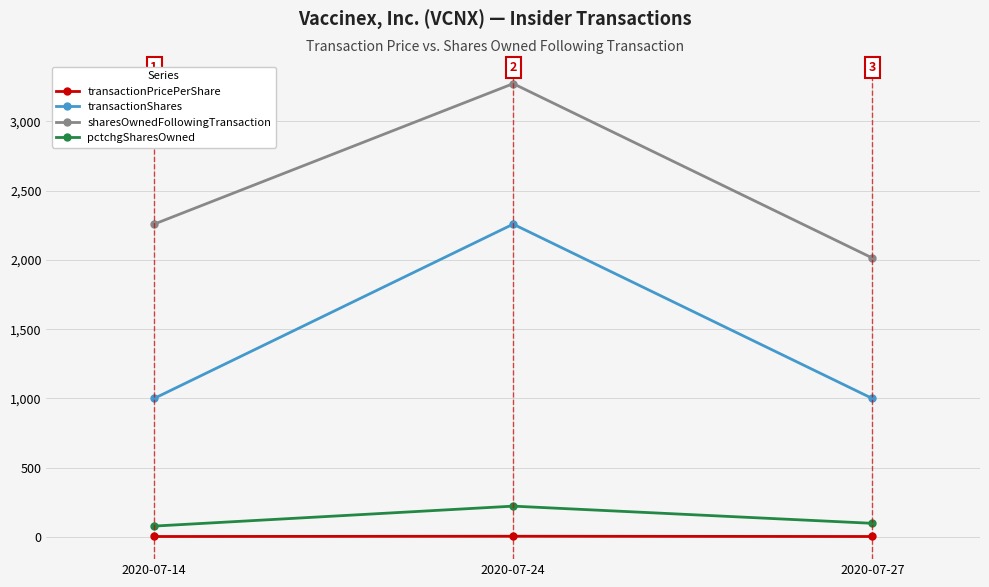

Which series has the largest total across all categories?

sharesOwnedFollowingTransaction